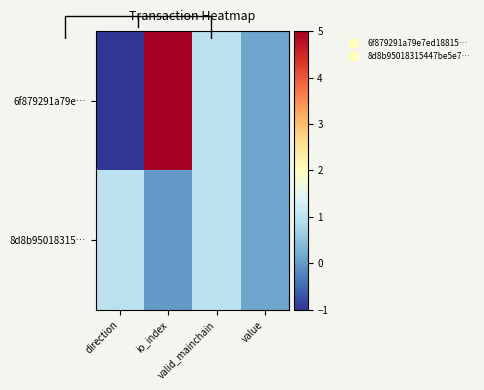

At which label is 6f879291a79e… closest to 2?

valid_mainchain